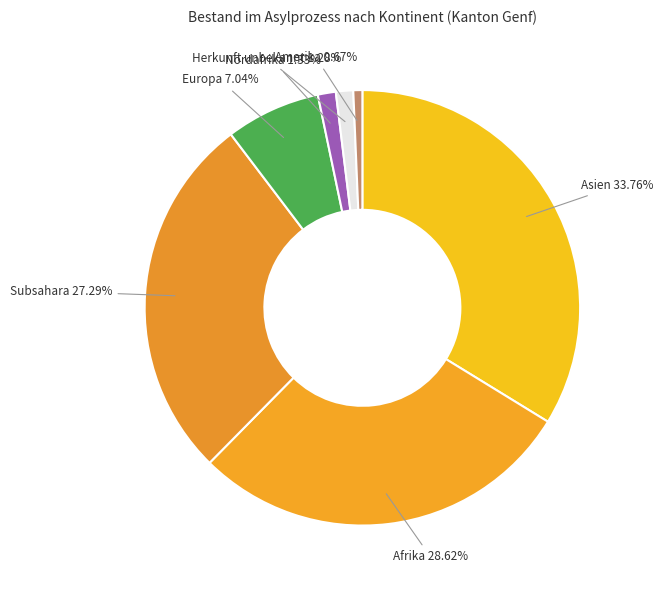

What is the total percentage of Amerika and Afrika?

29.3%